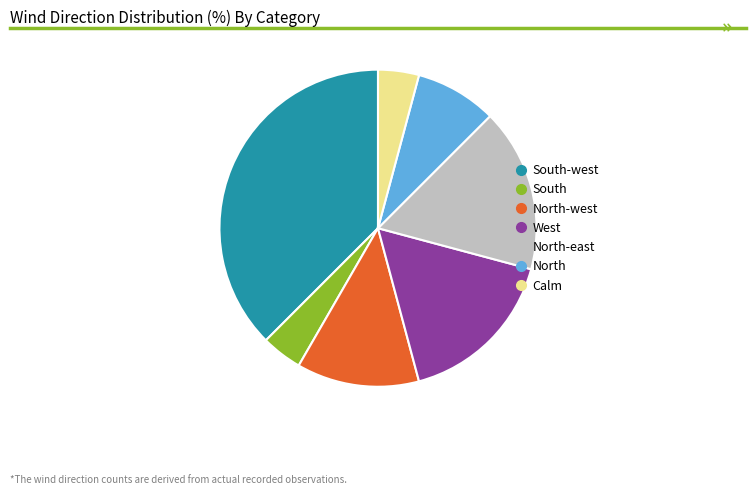

Does any single category account for the majority?

No